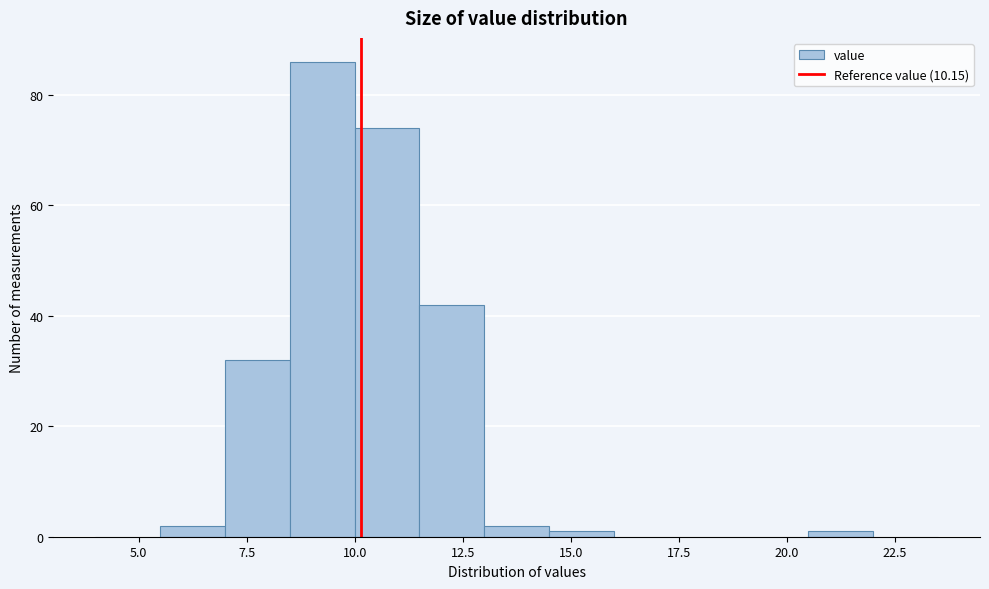

Read against the x-axis, roughly where is the centre of the tallest bar?

9.5